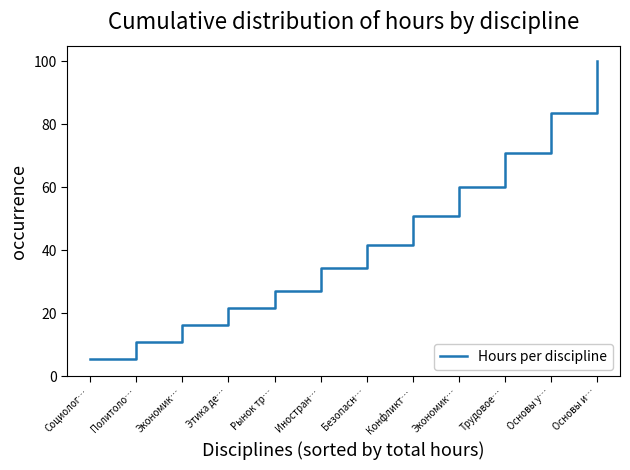

Rank the categories by value from lowest to highest.

Социолог…, Политоло…, Экономик…, Этика де…, Рынок тр…, Иностран…, Безопасн…, Конфликт…, Экономик…, Трудовое…, Основы у…, Основы и…